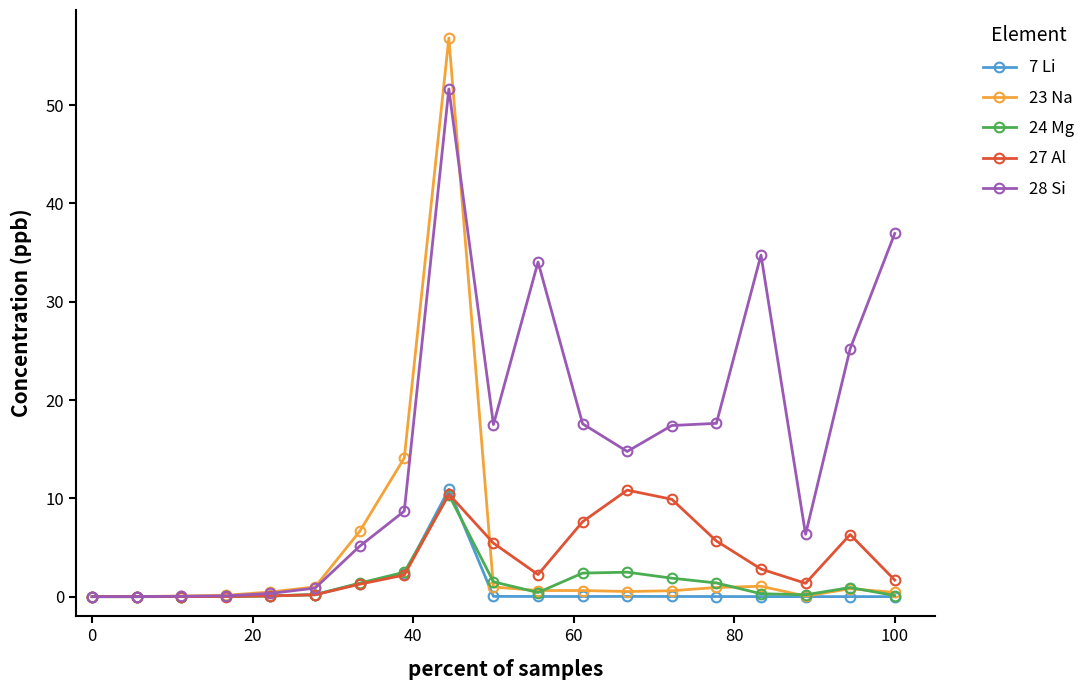

Which series has the largest total across all categories?

28 Si